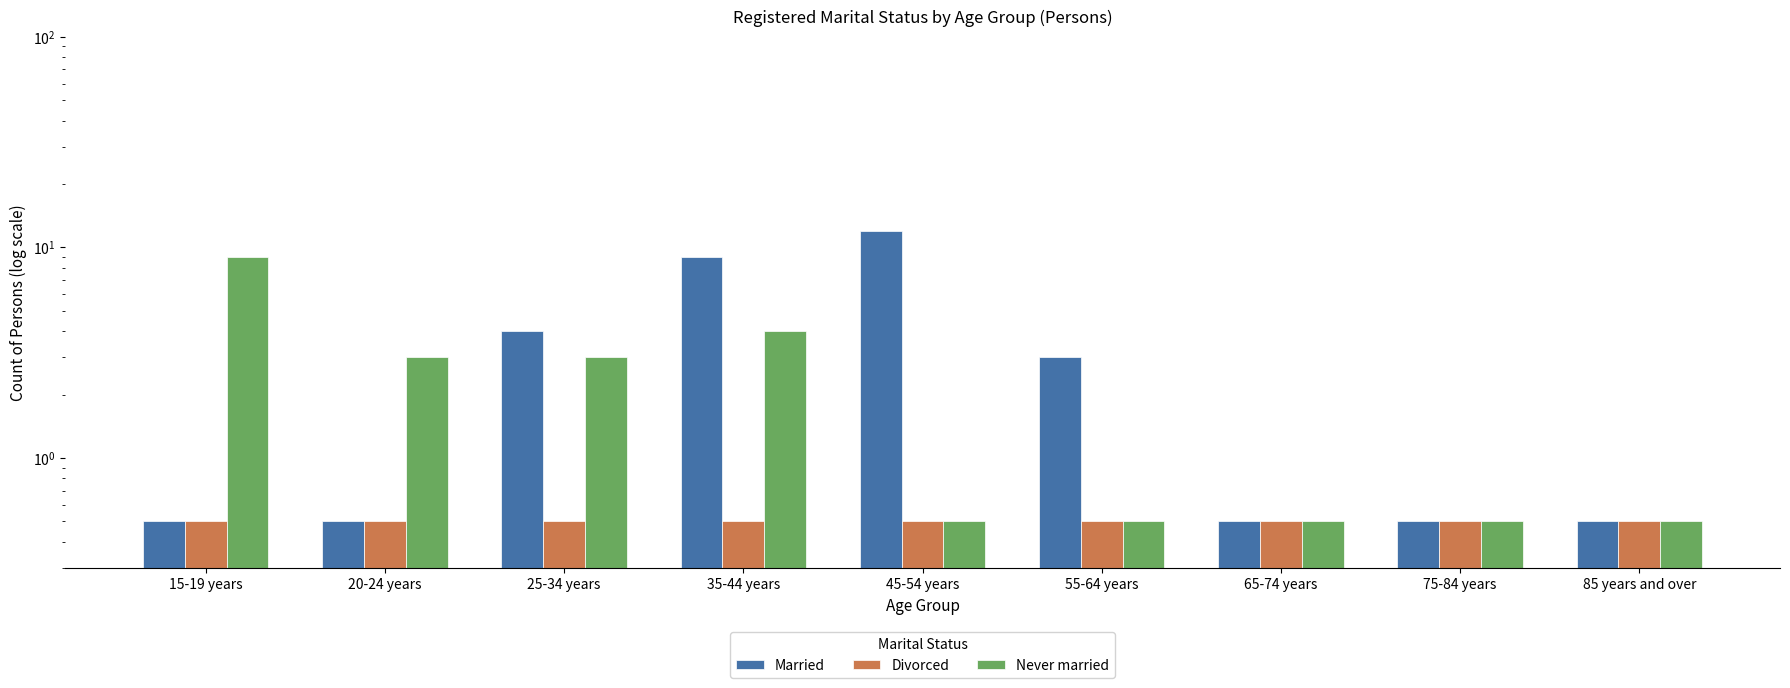

How many groups of bars are there?

9